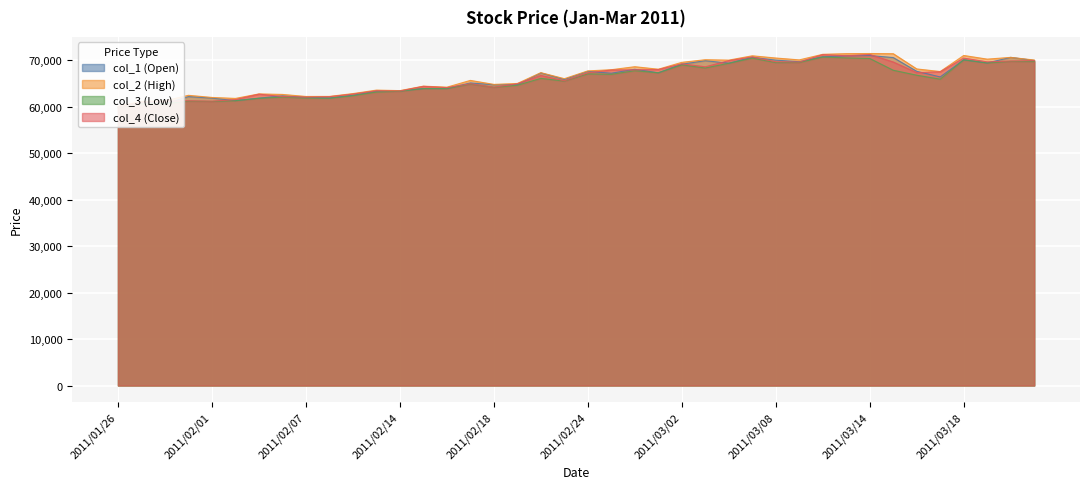

What are all the series names shown in the legend?

col_1 (Open), col_2 (High), col_3 (Low), col_4 (Close)